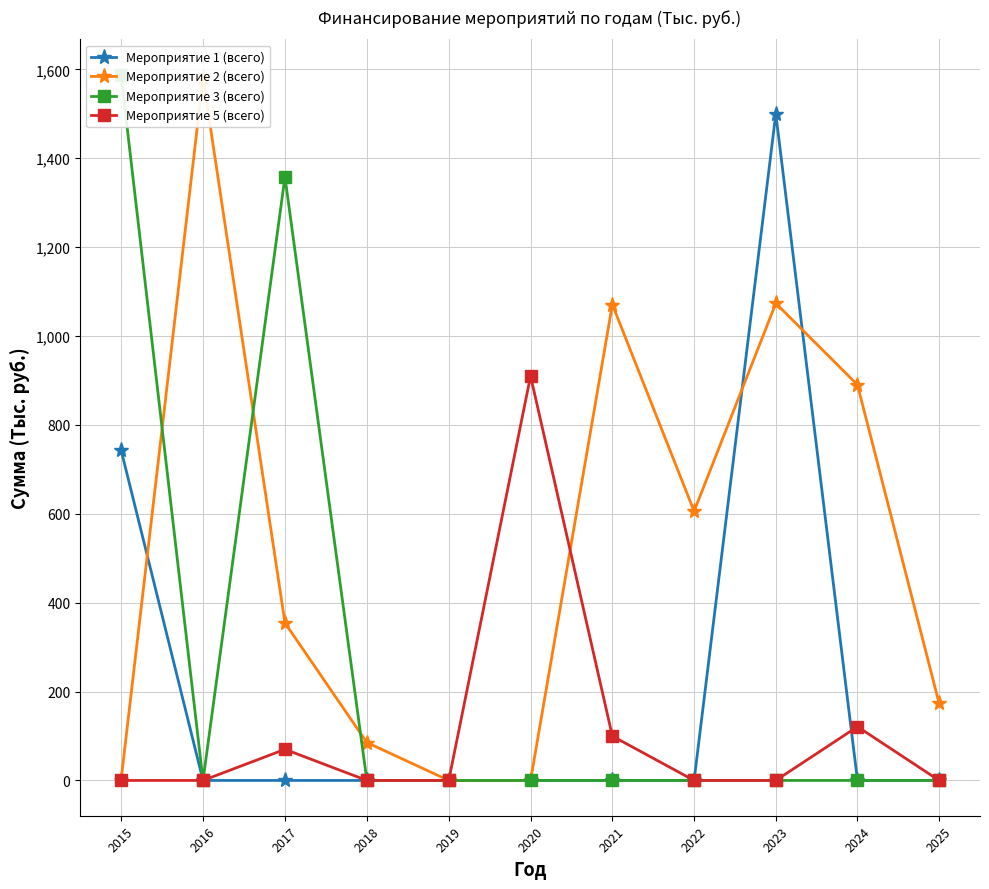

Count the number of categories in the chart.

11